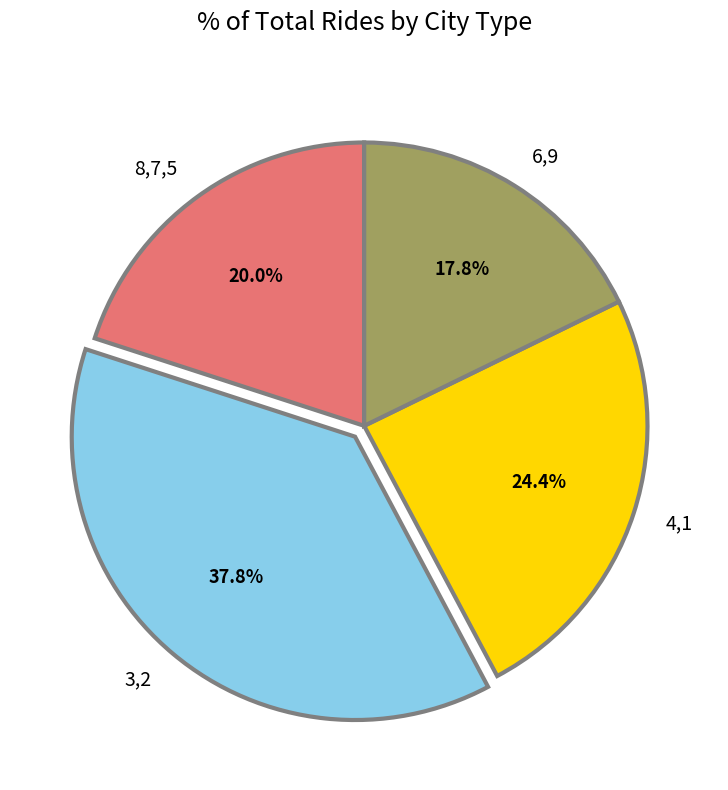

What is the ratio of the value at 3,2 to the value at 4,1?

1.5